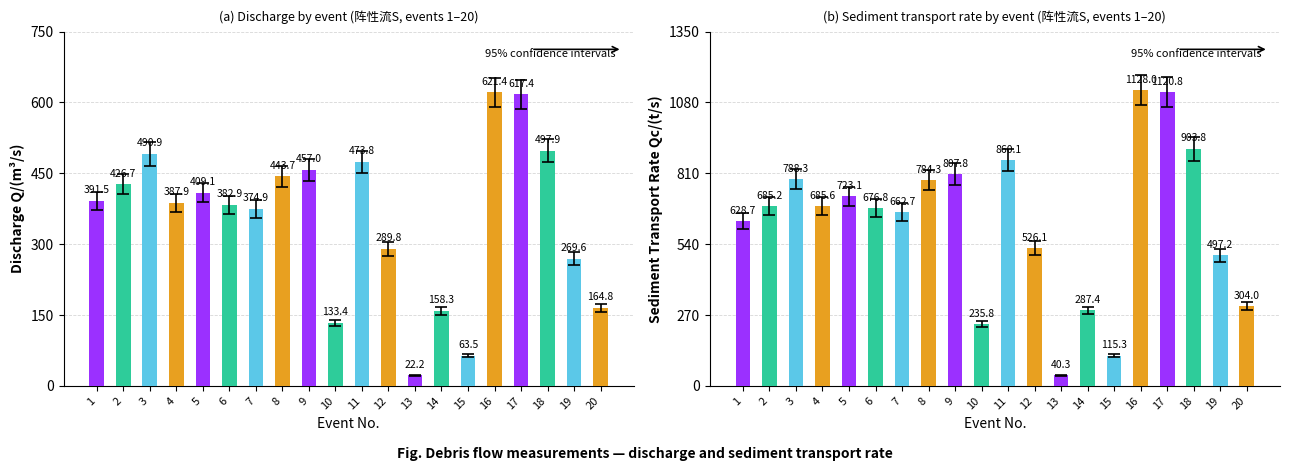

Which label corresponds to the largest value in the chart?

16